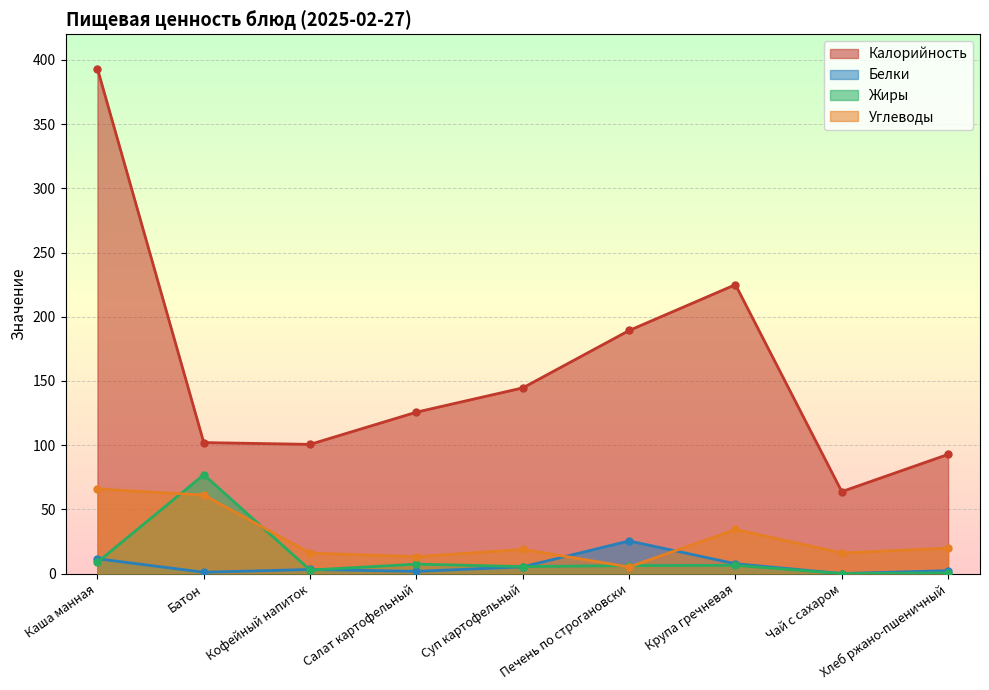

Where is the first local minimum for Углеводы?

Салат картофельный